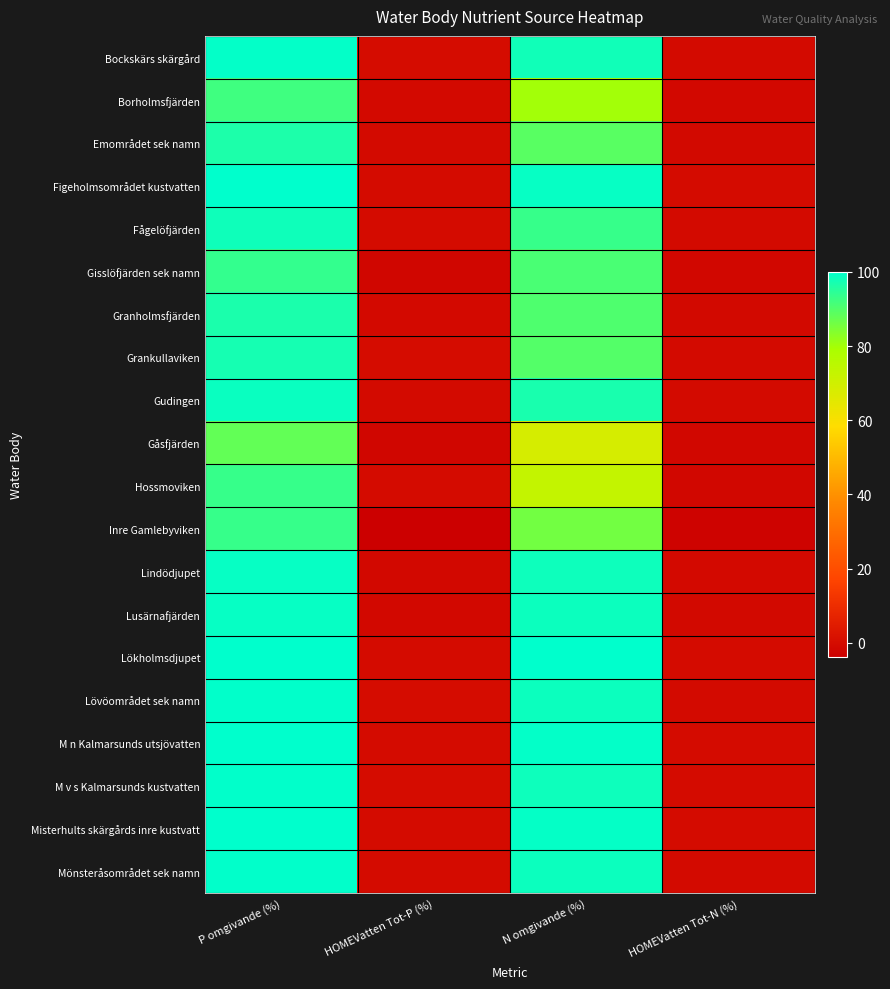

Reading left to right, extract all data points from this chart.

Bockskärs skärgård: P omgivande (%)=99.5	HOMEVatten Tot-P (%)=0.0	N omgivande (%)=97.8	HOMEVatten Tot-N (%)=-0.6
Borholmsfjärden: P omgivande (%)=92.2	HOMEVatten Tot-P (%)=-0.7	N omgivande (%)=80.1	HOMEVatten Tot-N (%)=-1.1
Emområdet sek namn: P omgivande (%)=96.4	HOMEVatten Tot-P (%)=-0.5	N omgivande (%)=89.1	HOMEVatten Tot-N (%)=-1.0
Figeholmsområdet kustvatten: P omgivande (%)=99.8	HOMEVatten Tot-P (%)=-0.1	N omgivande (%)=99.1	HOMEVatten Tot-N (%)=-0.4
Fågelöfjärden: P omgivande (%)=98.0	HOMEVatten Tot-P (%)=-0.1	N omgivande (%)=93.3	HOMEVatten Tot-N (%)=-0.5
Gisslöfjärden sek namn: P omgivande (%)=93.7	HOMEVatten Tot-P (%)=-1.8	N omgivande (%)=90.9	HOMEVatten Tot-N (%)=-1.2
Granholmsfjärden: P omgivande (%)=96.6	HOMEVatten Tot-P (%)=-0.6	N omgivande (%)=90.3	HOMEVatten Tot-N (%)=-0.9
Grankullaviken: P omgivande (%)=97.3	HOMEVatten Tot-P (%)=0.0	N omgivande (%)=89.7	HOMEVatten Tot-N (%)=-0.5
Gudingen: P omgivande (%)=98.7	HOMEVatten Tot-P (%)=-0.6	N omgivande (%)=96.9	HOMEVatten Tot-N (%)=-0.6
Gåsfjärden: P omgivande (%)=87.9	HOMEVatten Tot-P (%)=-1.7	N omgivande (%)=68.4	HOMEVatten Tot-N (%)=-1.4
Hossmoviken: P omgivande (%)=93.3	HOMEVatten Tot-P (%)=-0.3	N omgivande (%)=73.0	HOMEVatten Tot-N (%)=-1.6
Inre Gamlebyviken: P omgivande (%)=93.3	HOMEVatten Tot-P (%)=-3.9	N omgivande (%)=85.9	HOMEVatten Tot-N (%)=-2.8
Lindödjupet: P omgivande (%)=99.1	HOMEVatten Tot-P (%)=-1.1	N omgivande (%)=98.2	HOMEVatten Tot-N (%)=-0.7
Lusärnafjärden: P omgivande (%)=99.1	HOMEVatten Tot-P (%)=-1.0	N omgivande (%)=98.4	HOMEVatten Tot-N (%)=-1.0
Lökholmsdjupet: P omgivande (%)=100.0	HOMEVatten Tot-P (%)=-0.1	N omgivande (%)=99.9	HOMEVatten Tot-N (%)=-0.3
Lövöområdet sek namn: P omgivande (%)=99.7	HOMEVatten Tot-P (%)=0.0	N omgivande (%)=98.5	HOMEVatten Tot-N (%)=-0.5
M n Kalmarsunds utsjövatten: P omgivande (%)=99.9	HOMEVatten Tot-P (%)=-0.1	N omgivande (%)=99.4	HOMEVatten Tot-N (%)=-0.4
M v s Kalmarsunds kustvatten: P omgivande (%)=99.7	HOMEVatten Tot-P (%)=0.1	N omgivande (%)=98.3	HOMEVatten Tot-N (%)=-0.4
Misterhults skärgårds inre kustvatt: P omgivande (%)=99.8	HOMEVatten Tot-P (%)=-0.1	N omgivande (%)=99.3	HOMEVatten Tot-N (%)=-0.4
Mönsteråsområdet sek namn: P omgivande (%)=99.6	HOMEVatten Tot-P (%)=-0.1	N omgivande (%)=98.4	HOMEVatten Tot-N (%)=-0.5